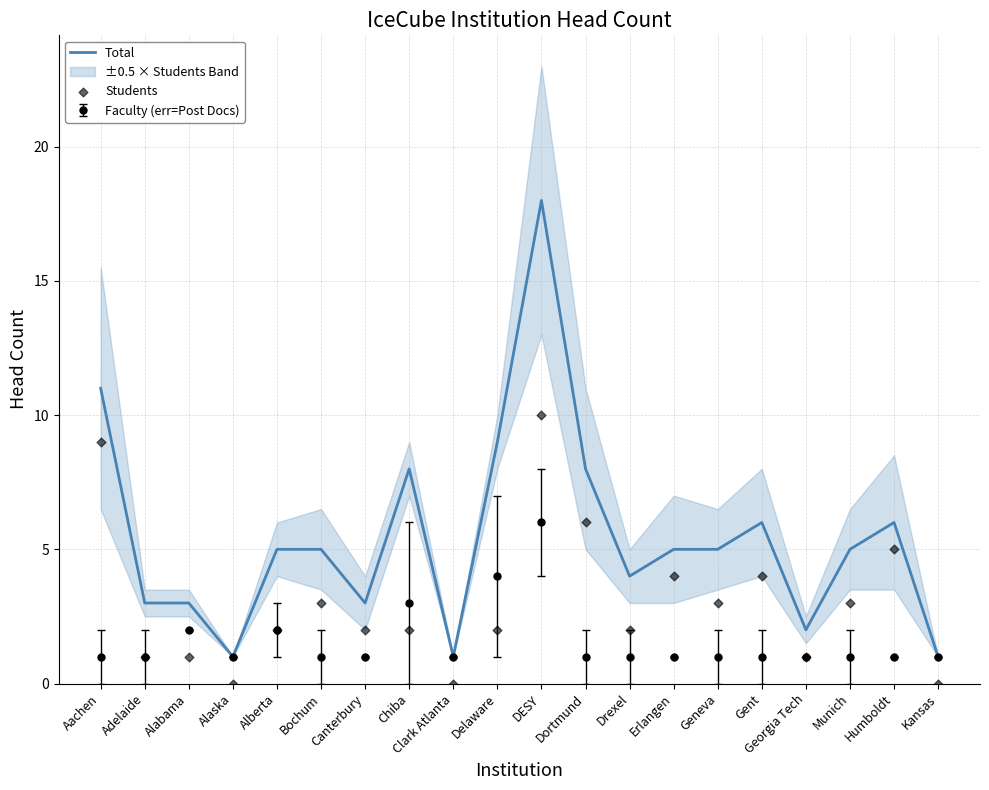

What is the total value across all series at Clark Atlanta?

1